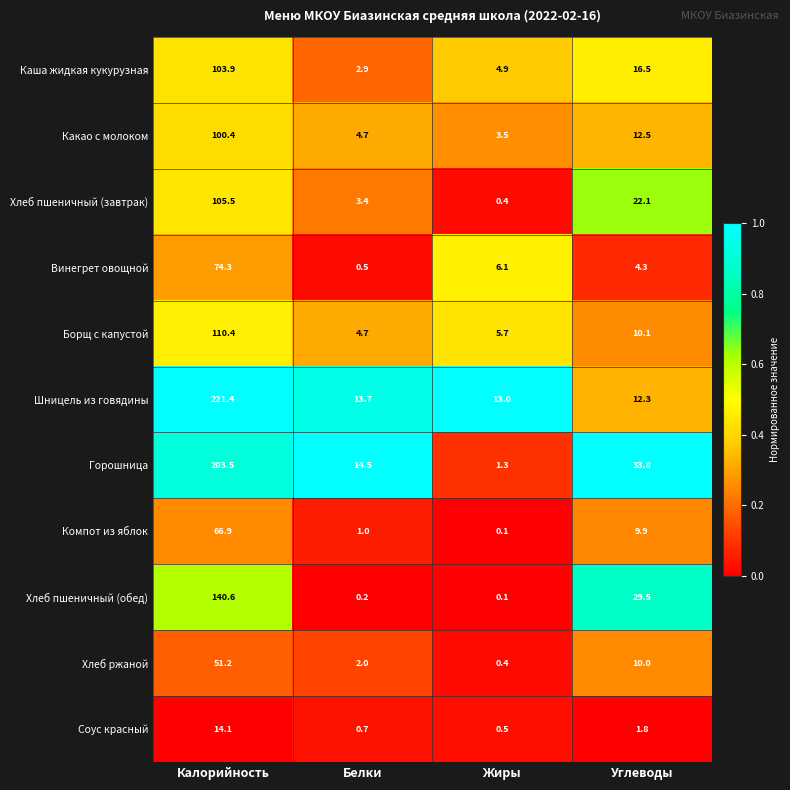

At which category is the sum across all series the highest?

Калорийность